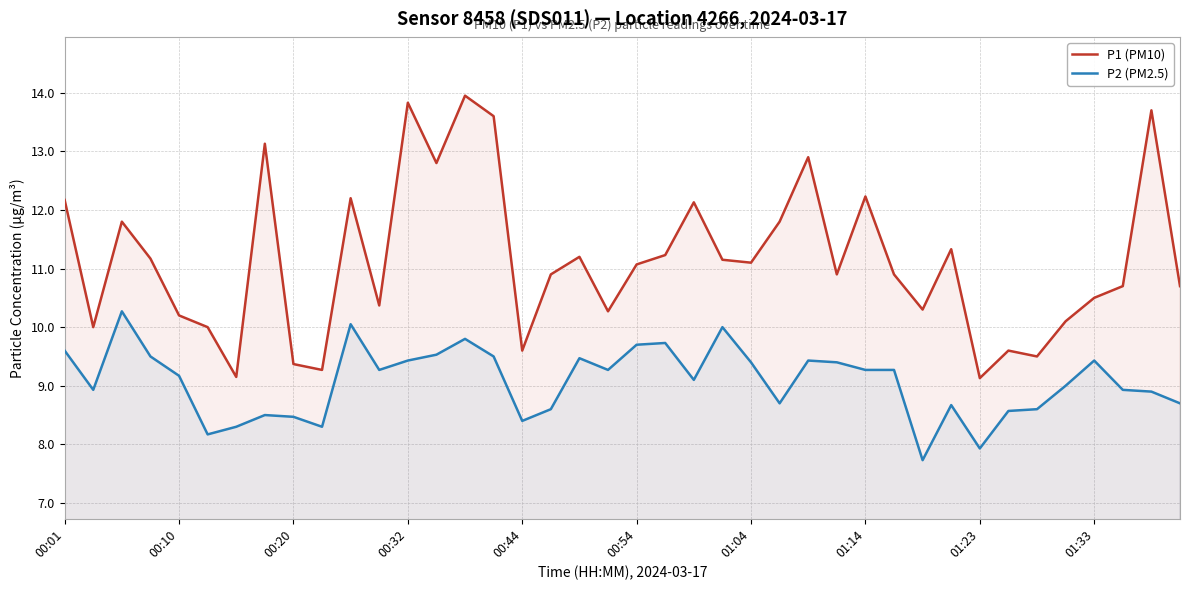

What is the sum of all P2 (PM2.5) values?

363.0